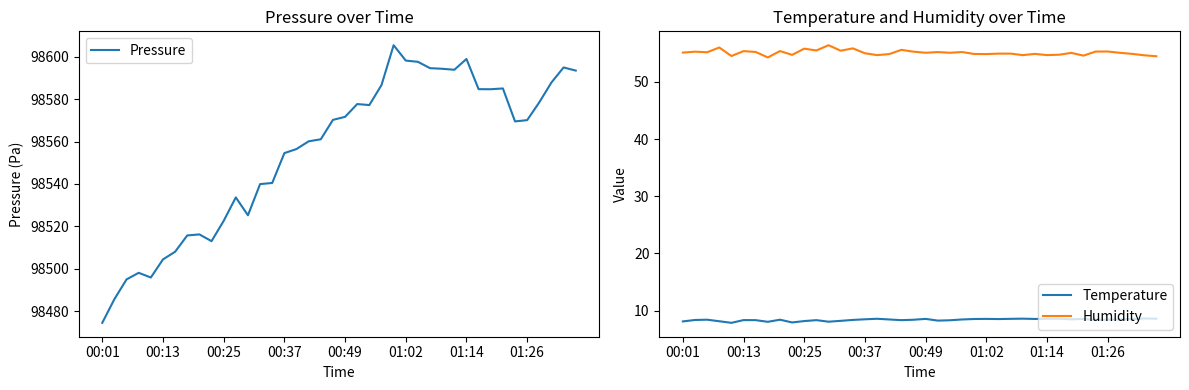

What is the minimum value for Temperature?

7.9